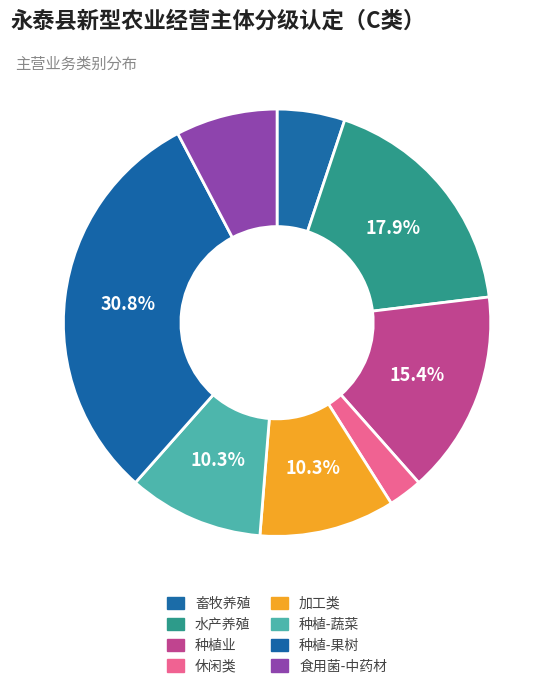

How many slices are in this pie chart?

8